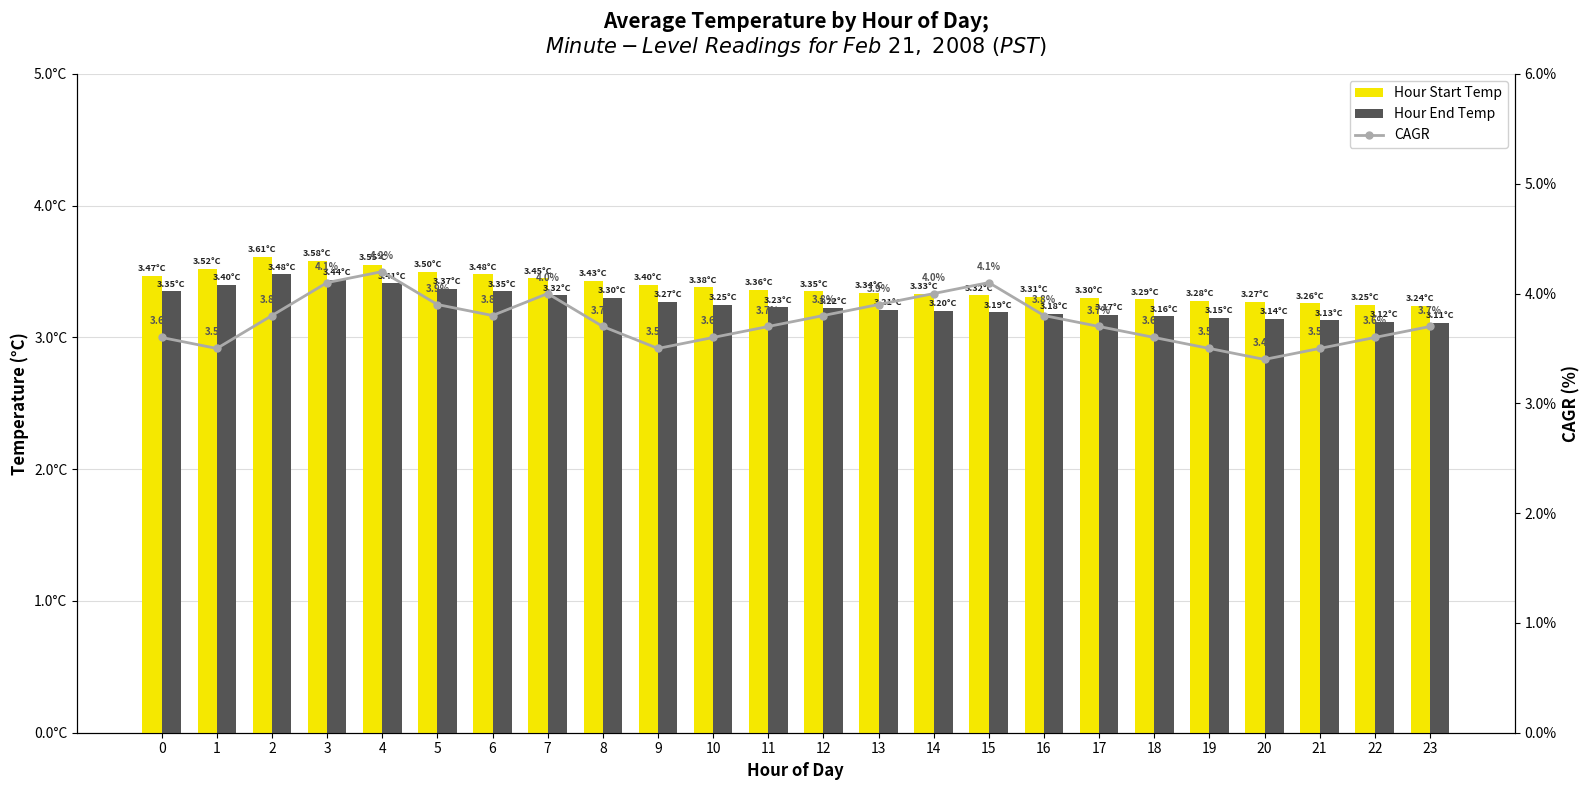

What is the value of the CAGR bar at the 16th from the left?

4.1